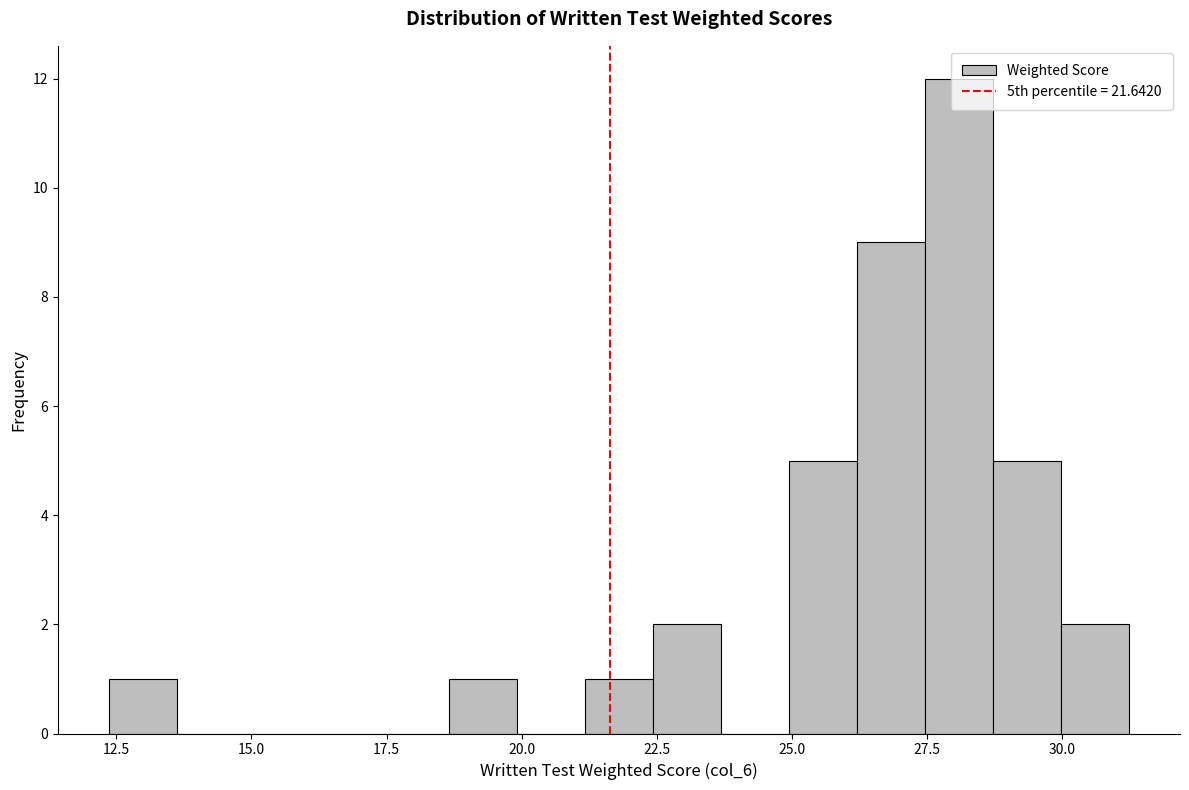

Around what value on the x-axis is the tallest bar? Give the approximate position of its centre, as read against the axis.

28.0